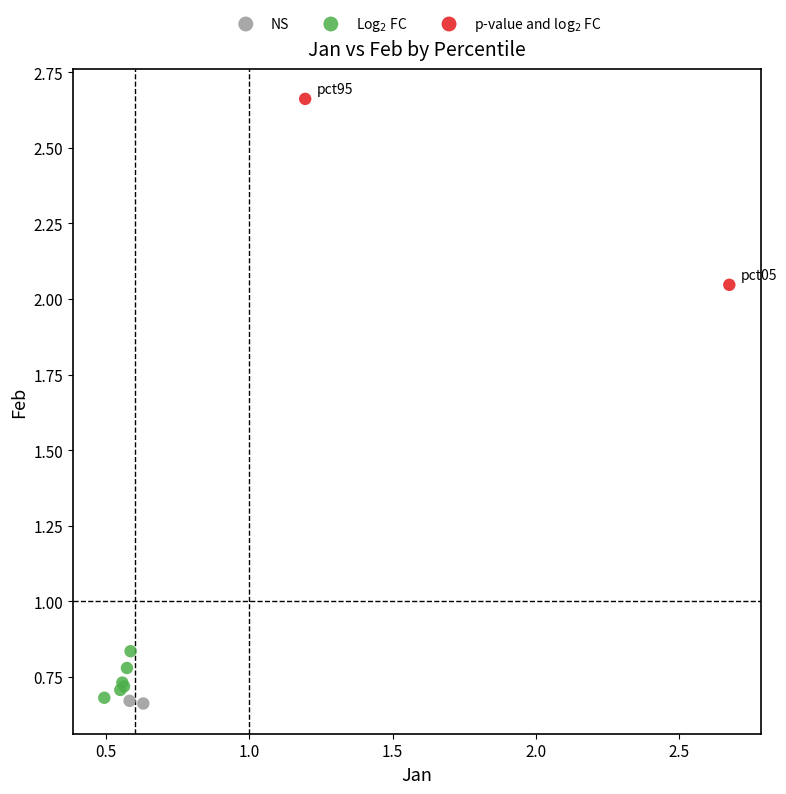

What are all the series names shown in the legend?

NS, Log$_2$ FC, p-value and log$_2$ FC